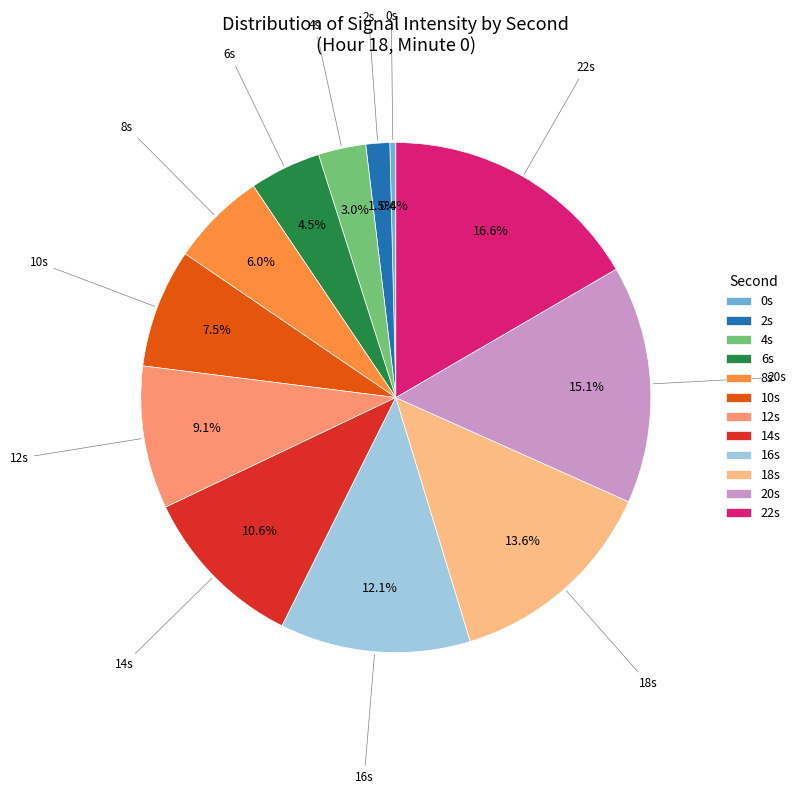

Count the number of slices in the pie.

12